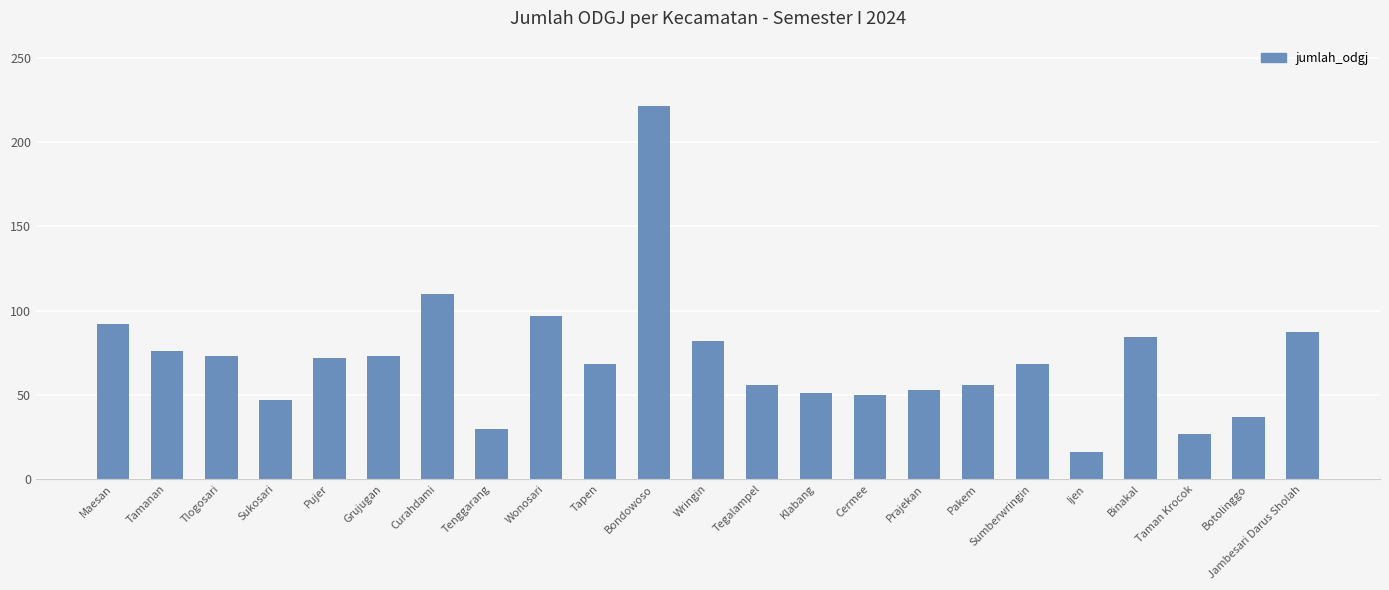

What is the minimum value shown in the chart?

16